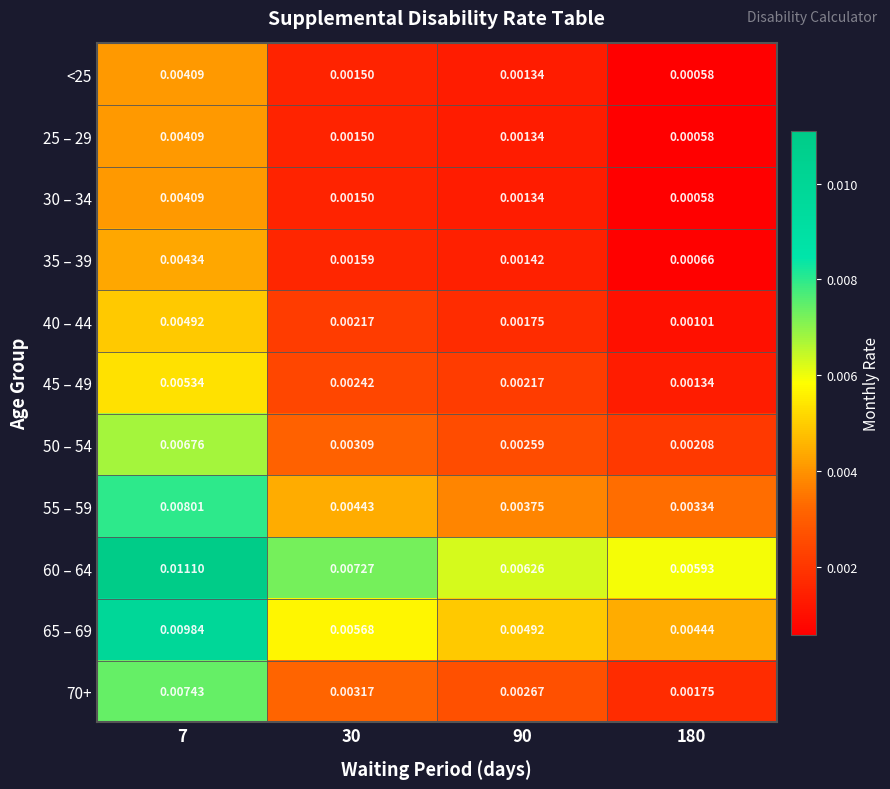

How many data points does each series have?

4